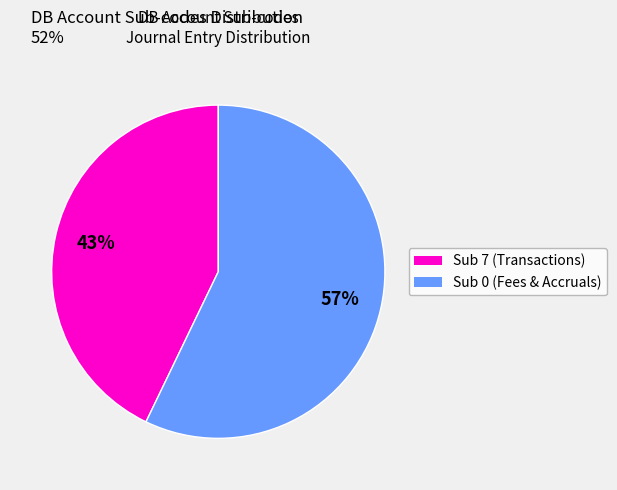

To the nearest percent, what is the difference between the largest and smallest slice percentages?

14%